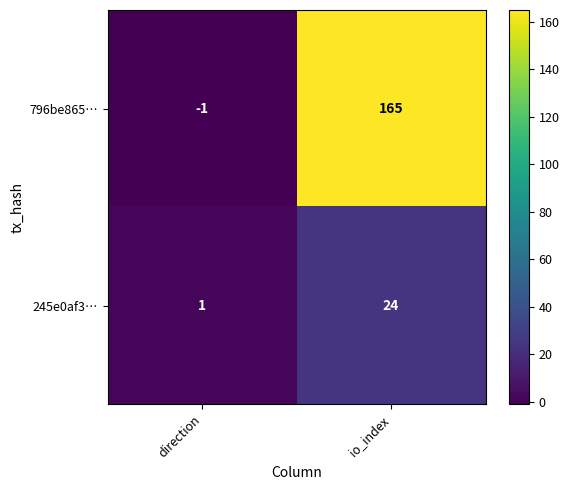

List the series in order of their peak value, lowest first.

245e0af3…, 796be865…